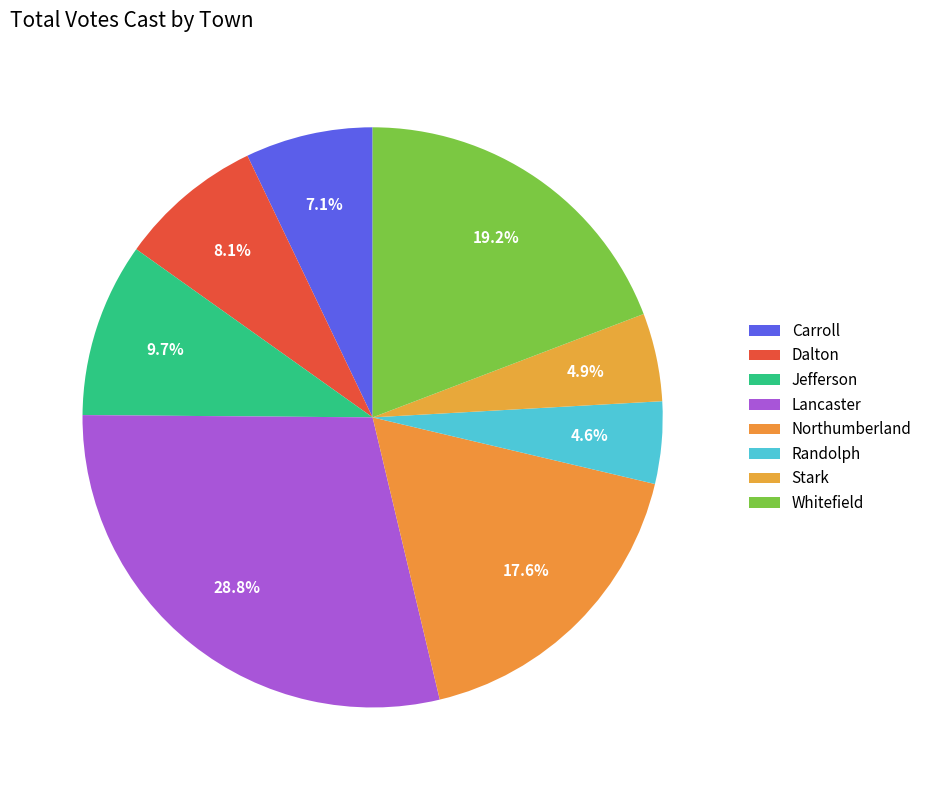

To the nearest percent, what is the difference between the Jefferson and Northumberland slice percentages?

8%